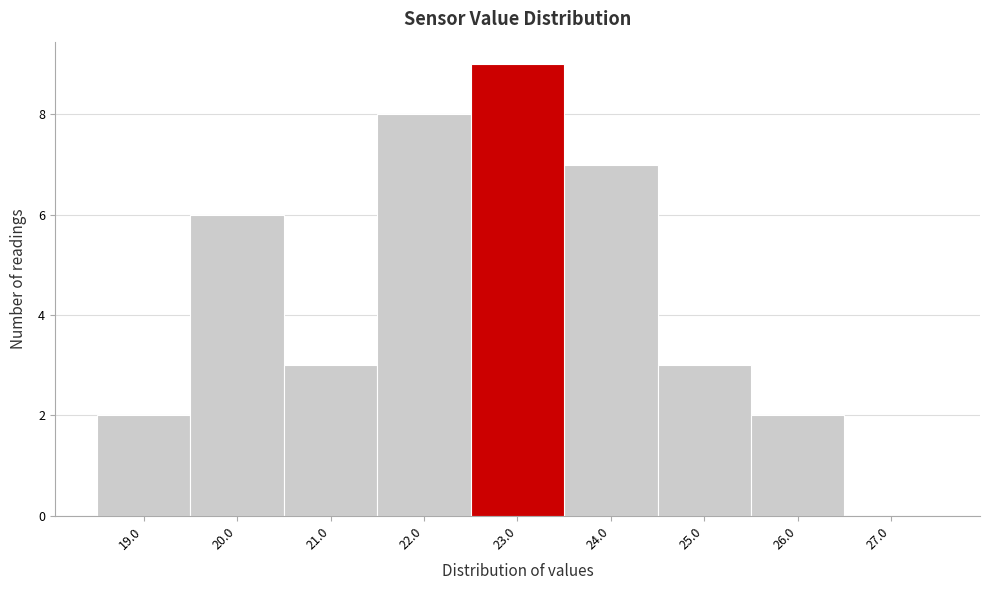

How tall is the bar that spans 20.5 to 21.5 on the x-axis? The values are not printed on the chart, so give them approximately, as read against the axis.

3